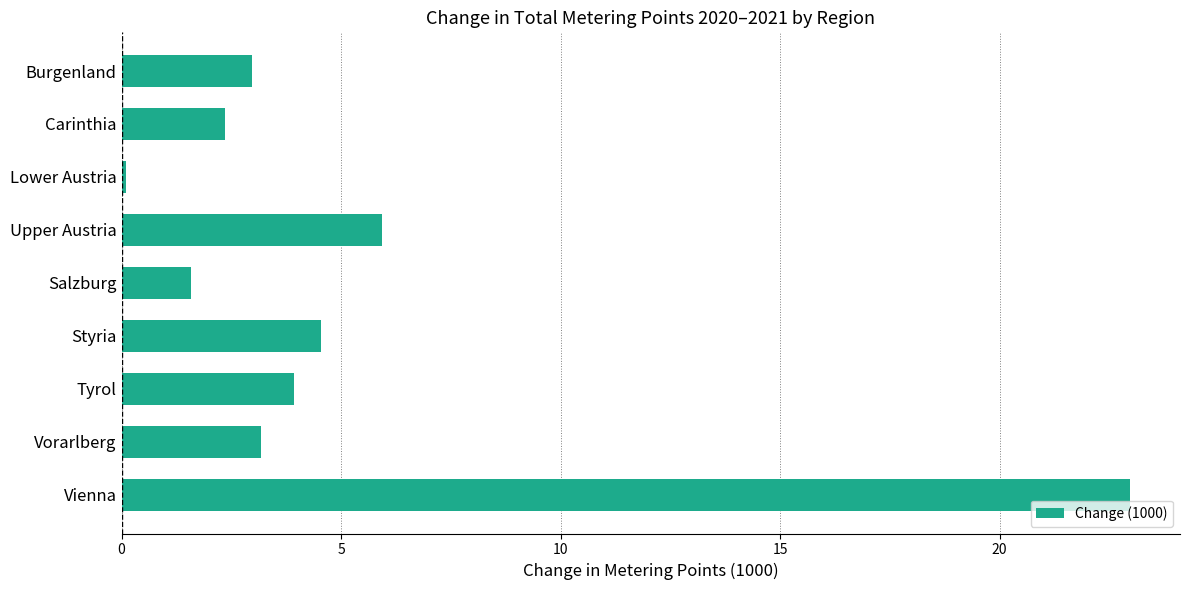

Between Lower Austria and Vienna, which is larger?

Vienna